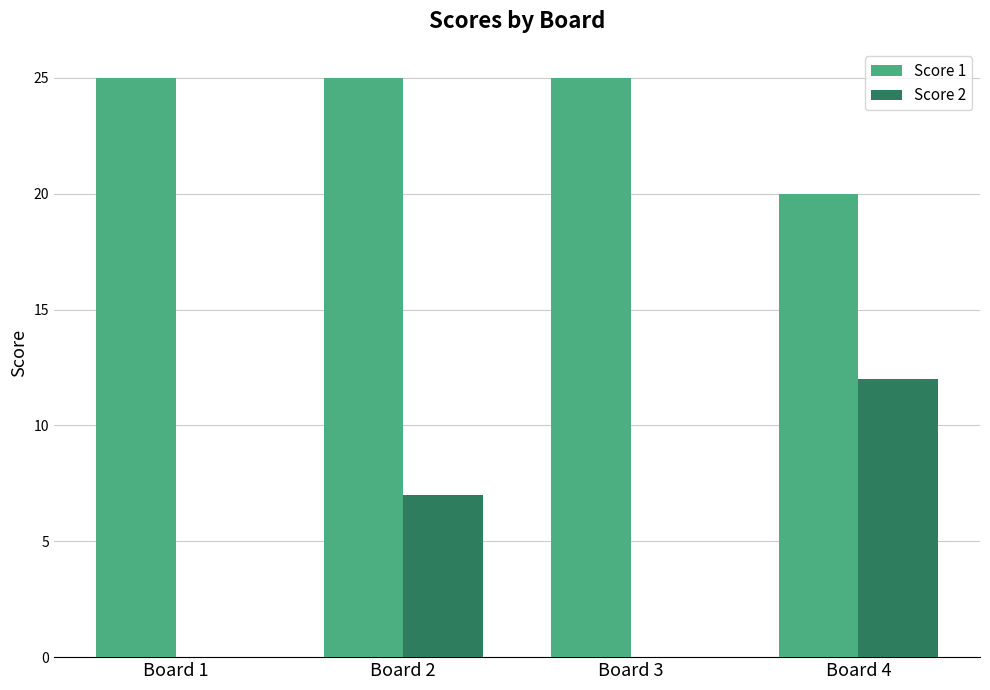

The Score 2 series shows 0 at Board 1. True or false?

True